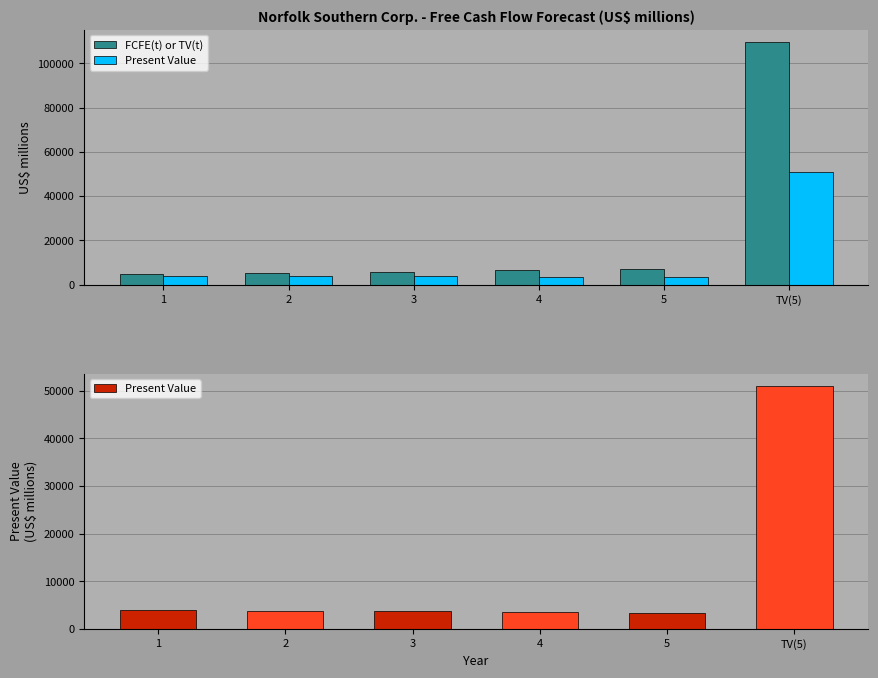

Reading left to right, what are all the values shown in this chart?

FCFE(t) or TV(t): 1=4614	2=5220	3=5842	4=6467	5=7080	TV(5)=109767
Present Value: 1=3959	2=3842	3=3689	4=3504	5=3292	TV(5)=51032